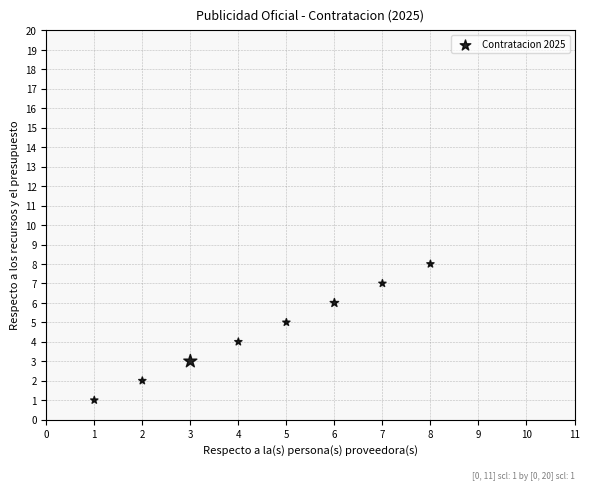

What is the range of Y values (max minus min)?

7